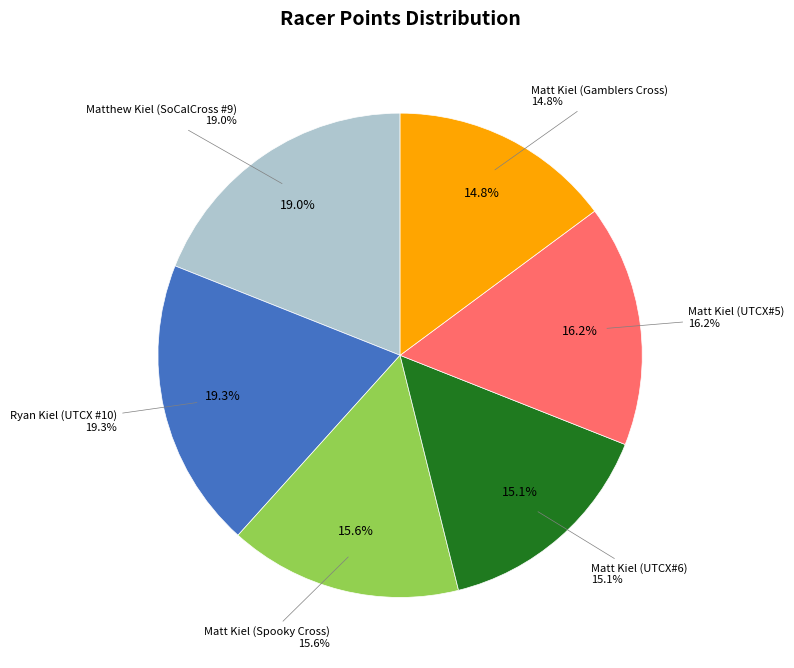

To the nearest percent, what percentage of the pie is Matthew Kiel (SoCalCross #9)?

19%